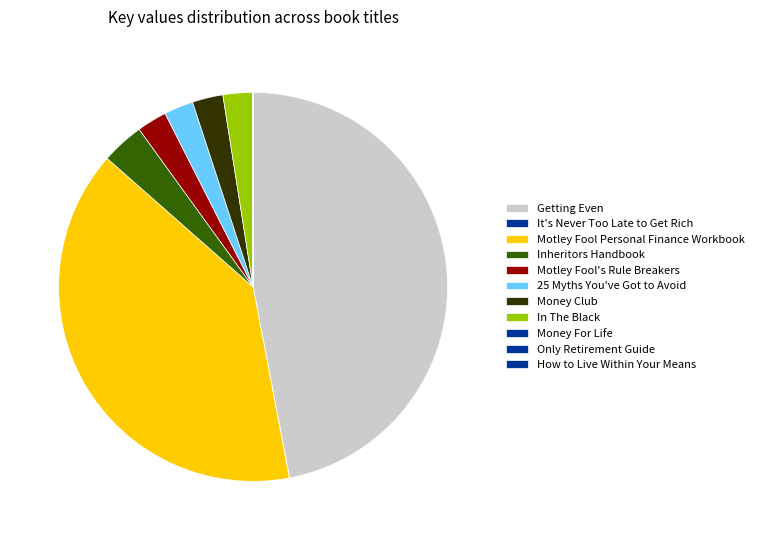

Between Getting Even and Money Club, which is larger?

Getting Even